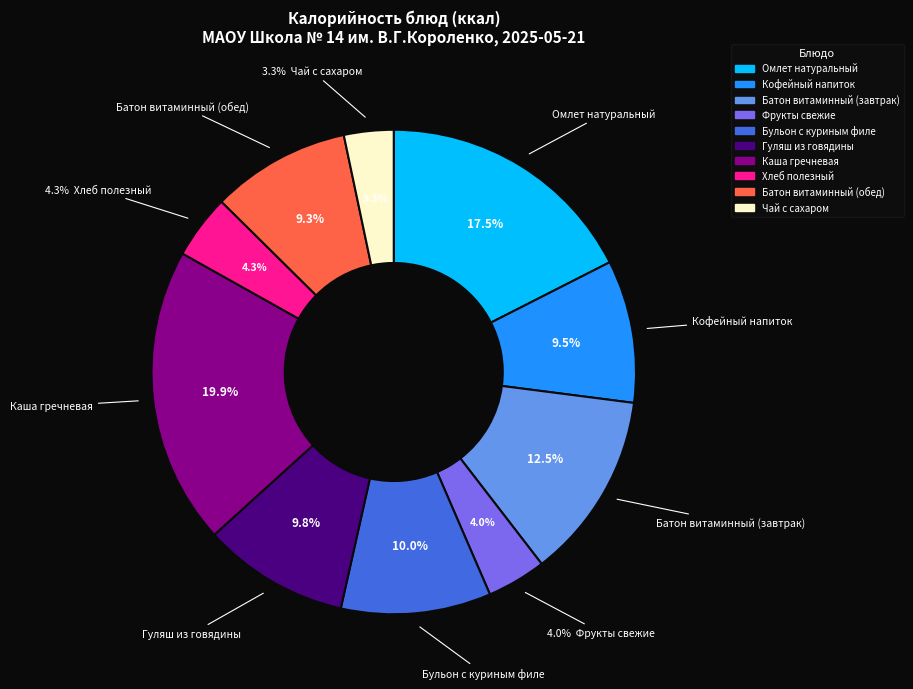

Count the number of slices in the pie.

10